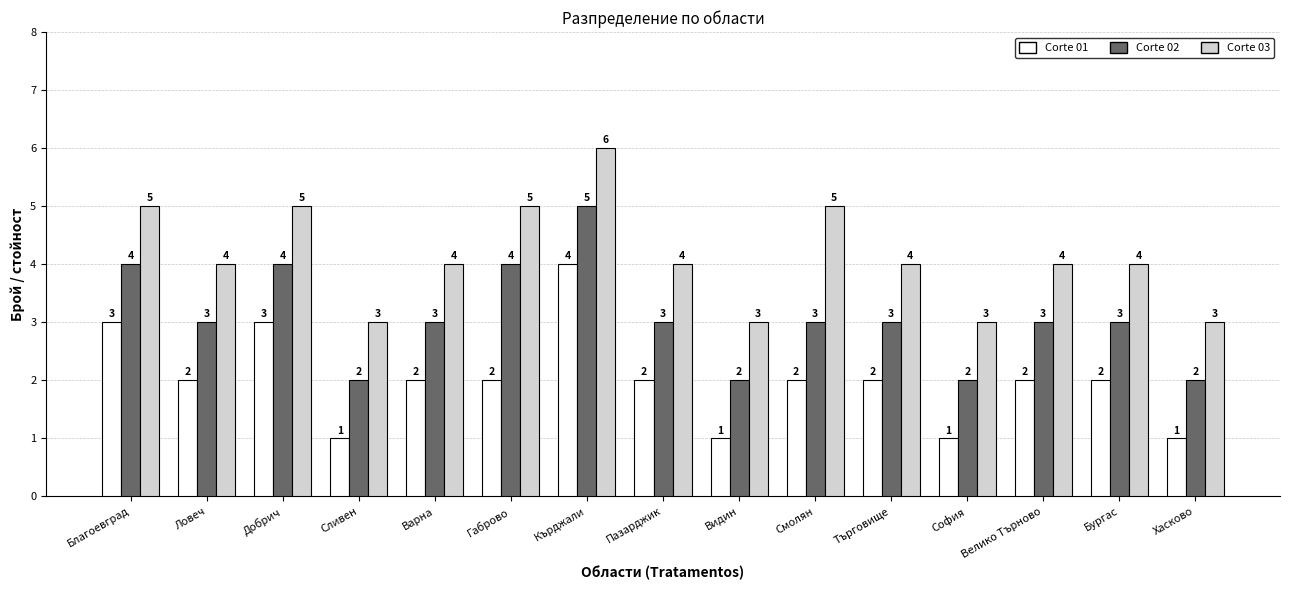

What is the value of the Corte 01 bar at the 9th from the left?

1